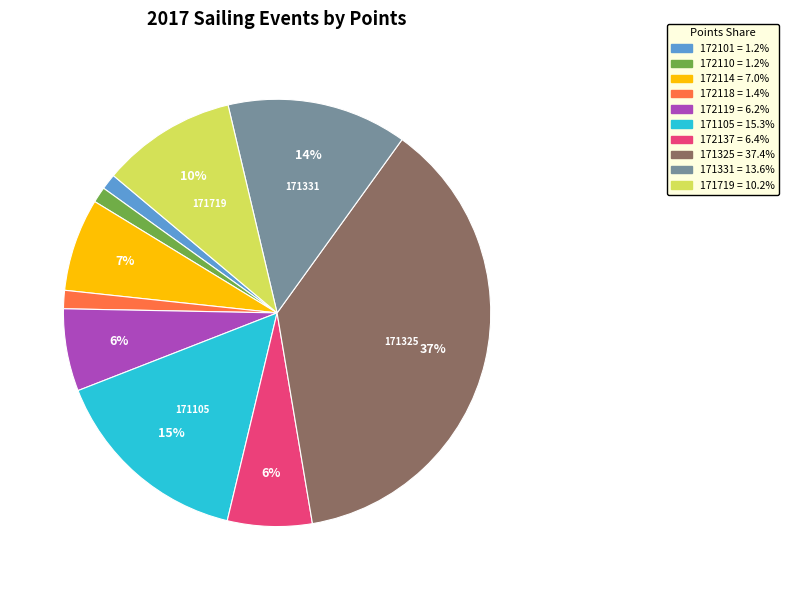

True or false: 172118 accounts for 12% of the total.

False